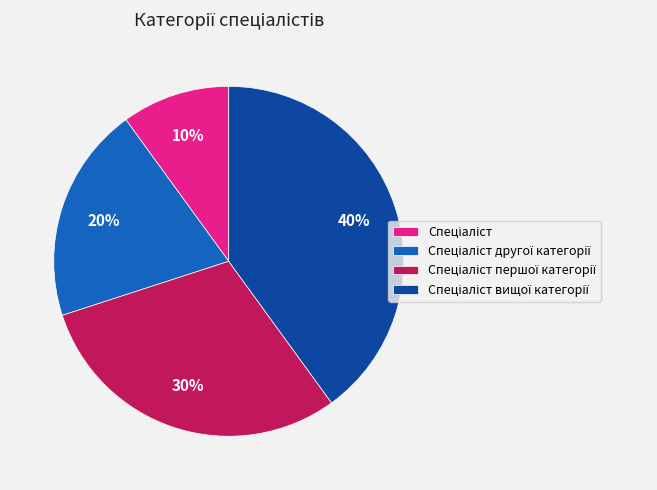

Is there a majority slice in this chart?

No